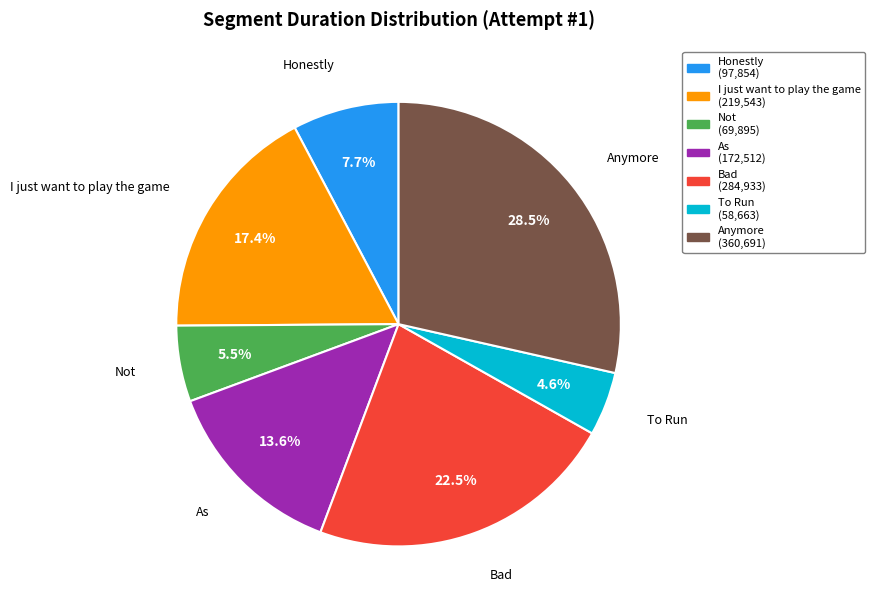

How many slices are in this pie chart?

7